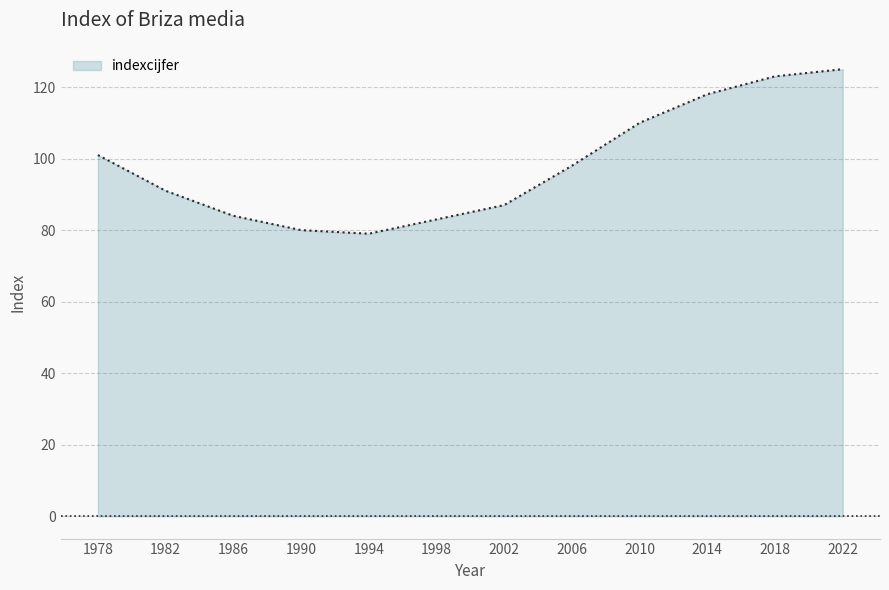

At which label is the value closest to 102?

1978